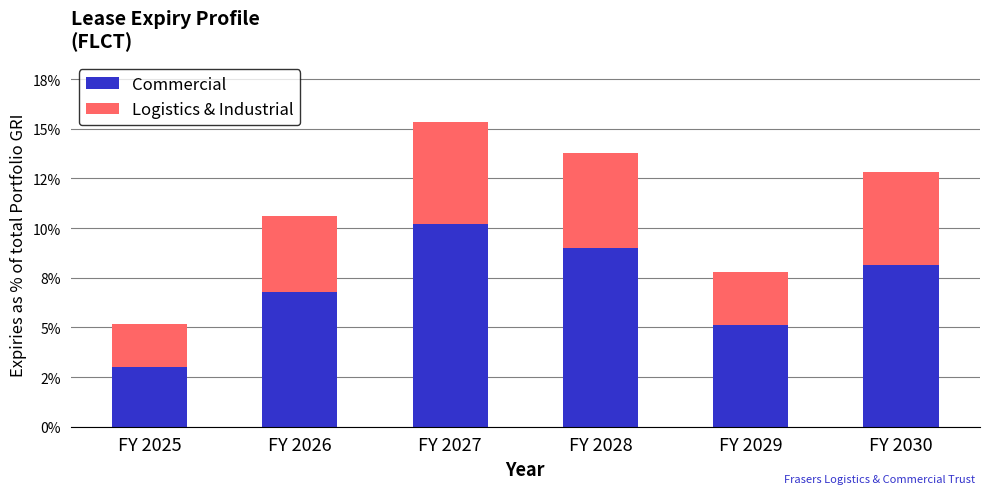

Does the chart contain any negative values?

No